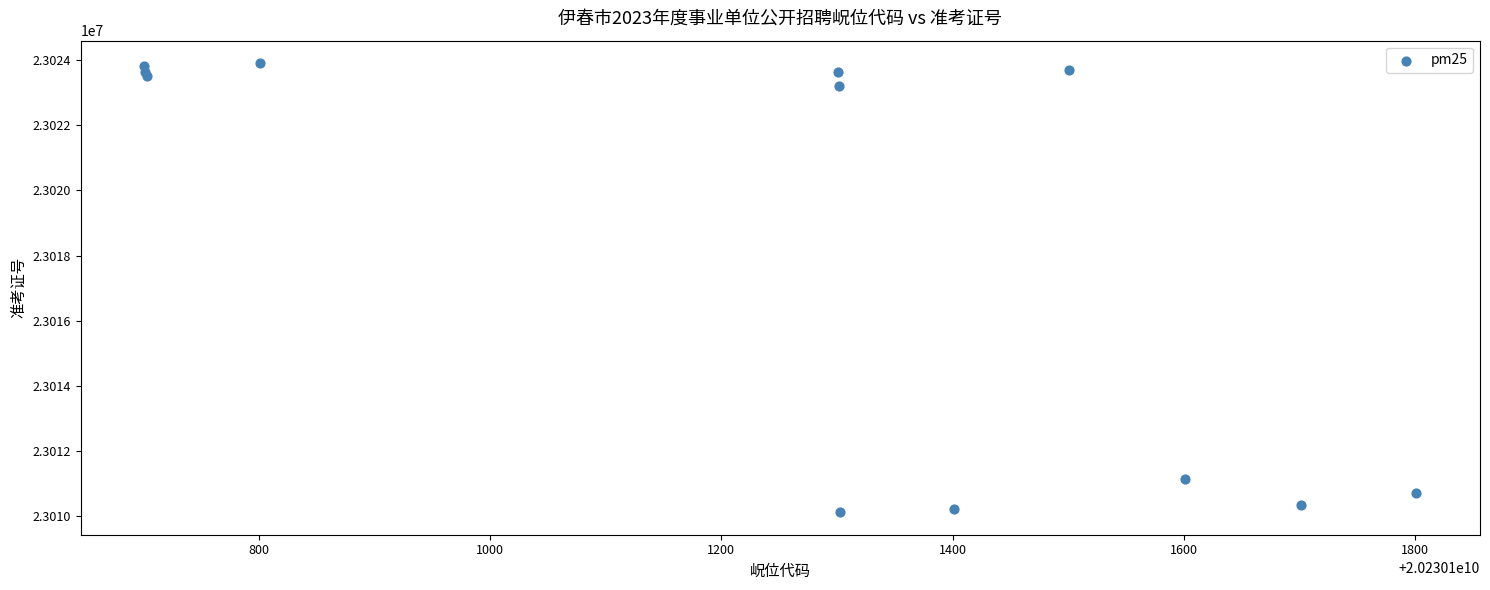

What Y value in the scatter plot is closest to 23017011?

23011124